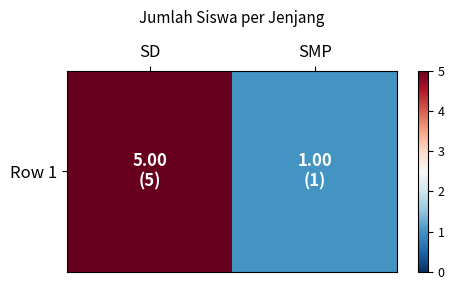

Which category has the highest value across all series?

SD